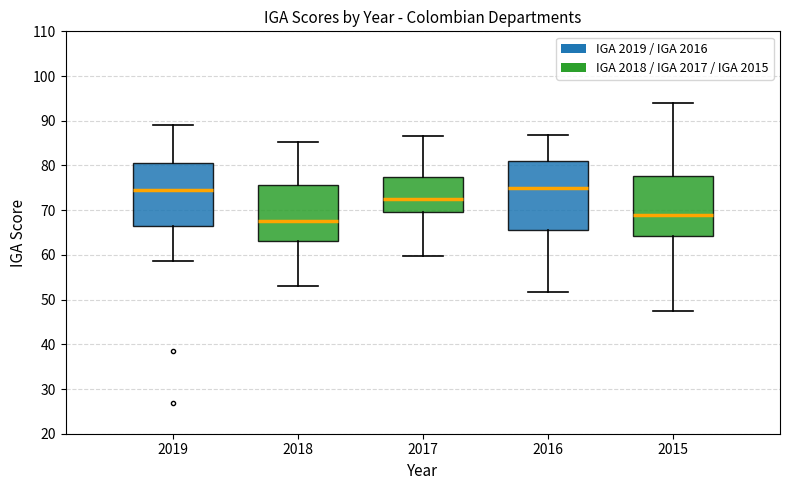

Which box's median line is the lowest?

2018